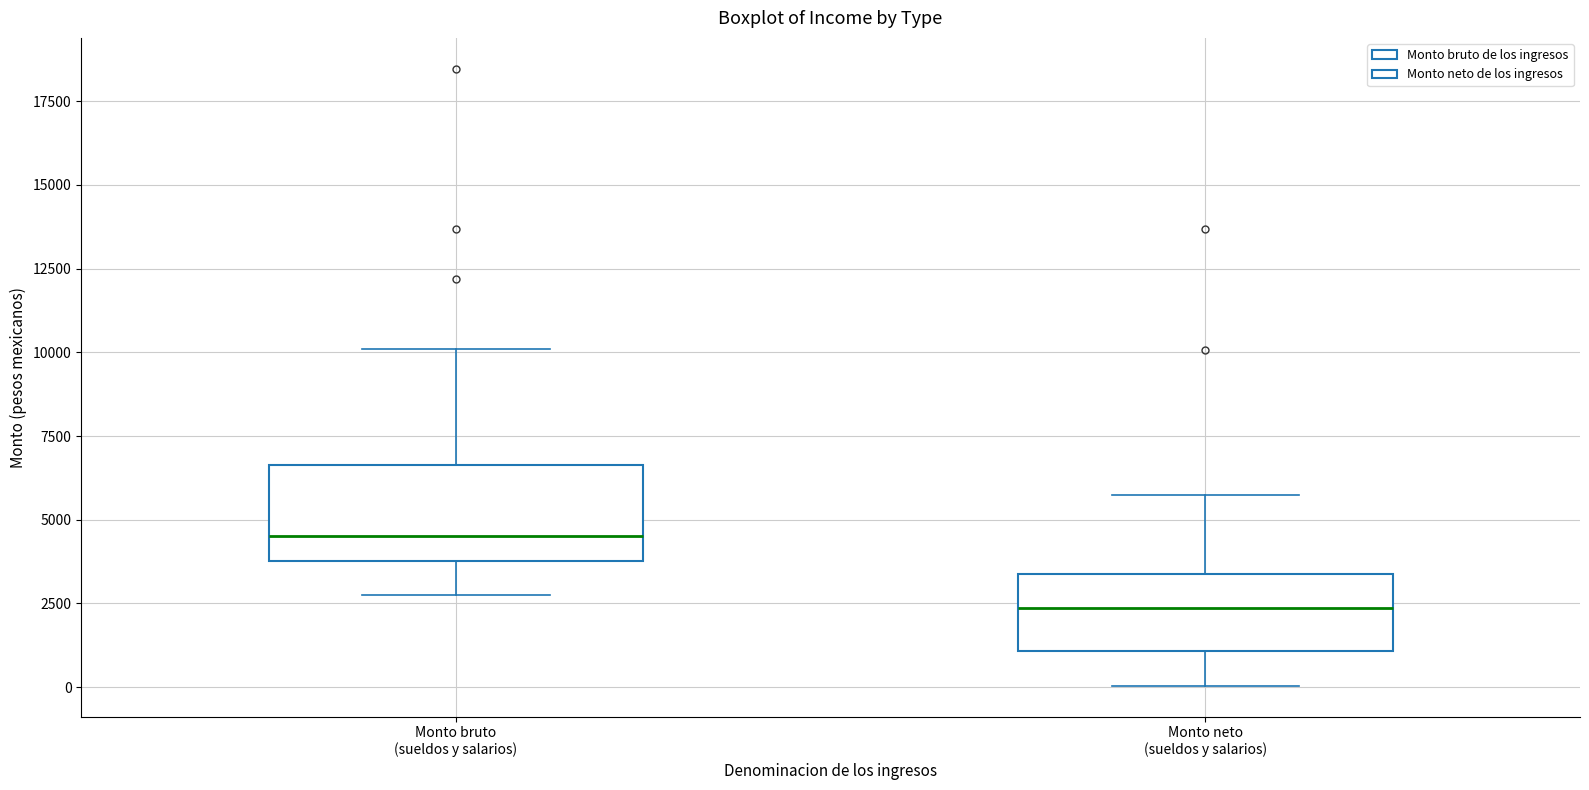

Reading left to right, transcribe this box plot: for each box, give where its median line is, the range the box spans, and where its two whiskers end, as read against the y-axis. The values are not printed on the chart, so give them approximately, as read against the axis.

Monto bruto (sueldos y salarios): median 4500, box 4000 to 6500, whiskers 2500 to 10000
Monto neto (sueldos y salarios): median 2500, box 1000 to 3500, whiskers 0 to 6000